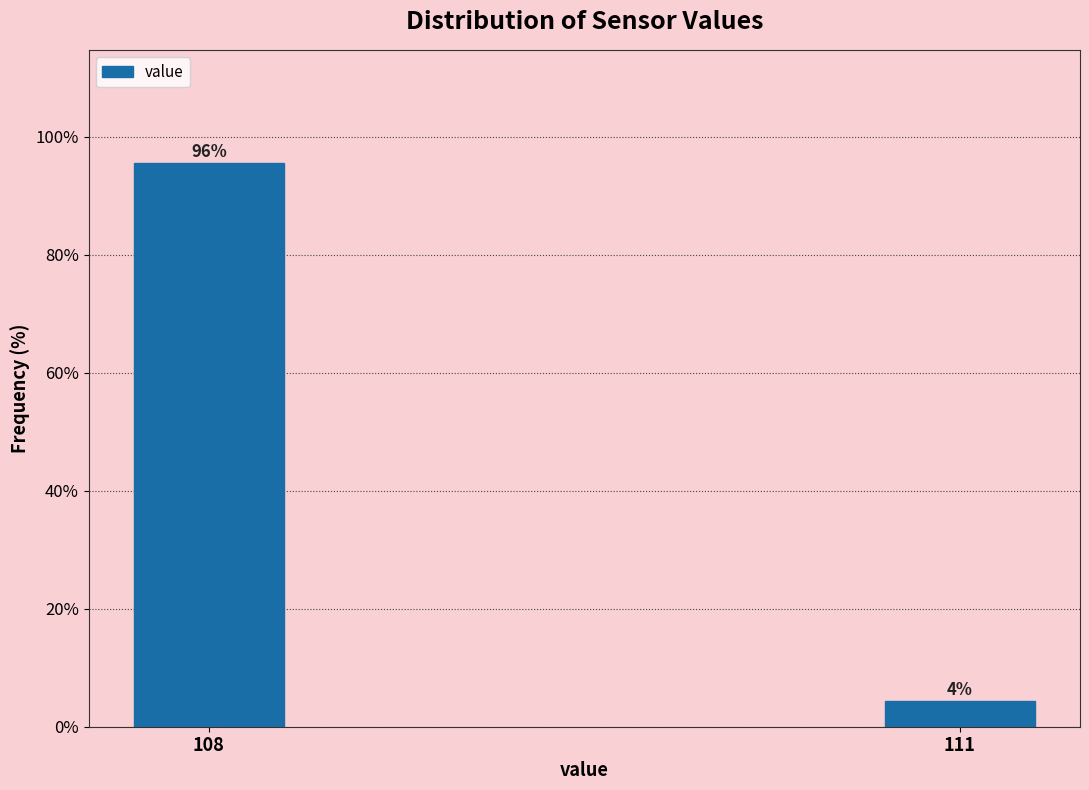

Where does the data first go above 95?

108